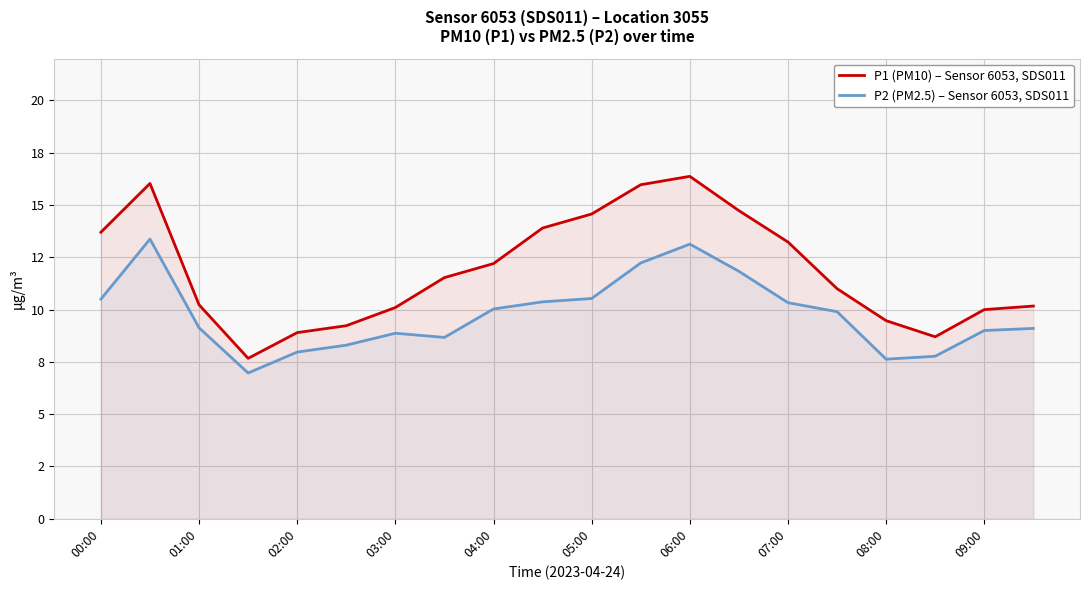

What are all the series names shown in the legend?

P1 (PM10) – Sensor 6053, SDS011, P2 (PM2.5) – Sensor 6053, SDS011